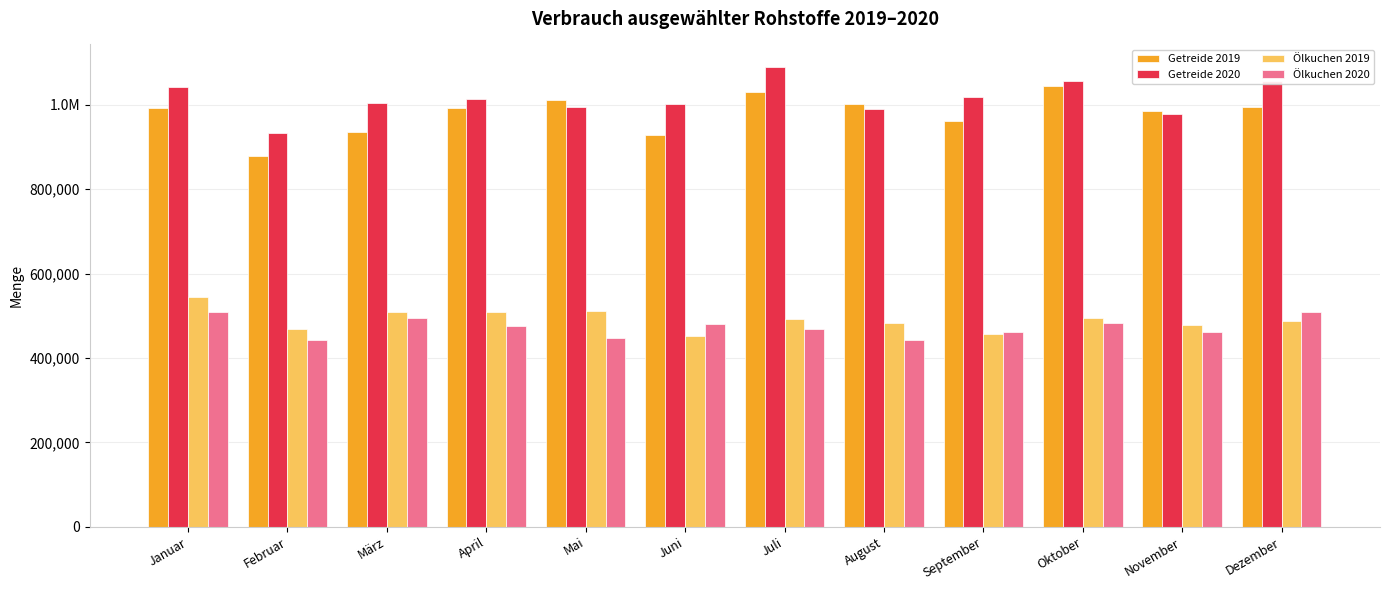

What are all the series names shown in the legend?

Getreide 2019, Getreide 2020, Ölkuchen 2019, Ölkuchen 2020